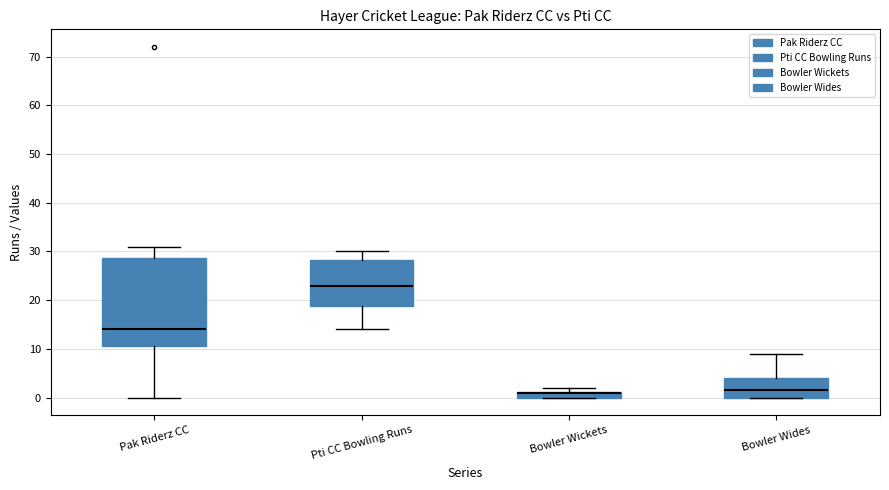

Which box is the tallest, from its lower edge to its upper edge?

Pak Riderz CC